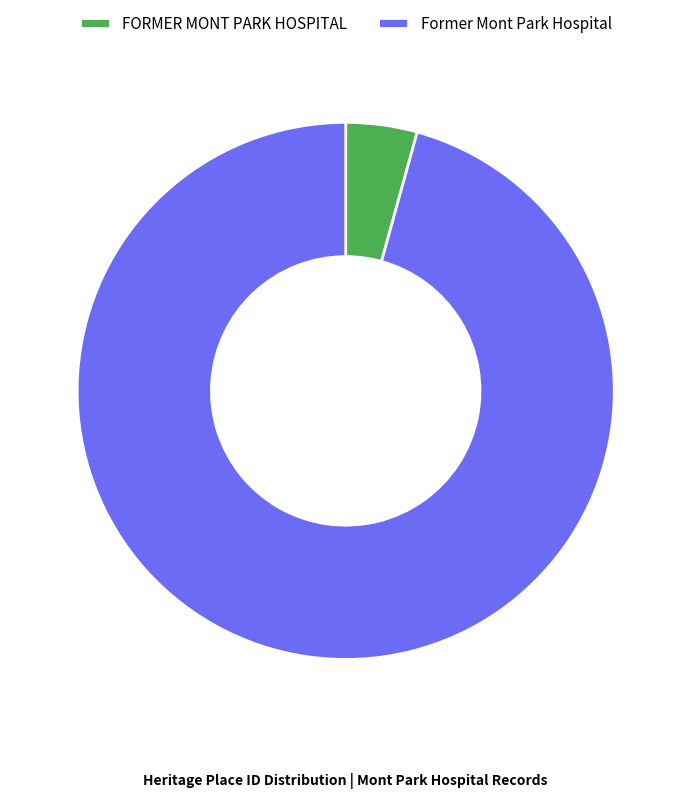

Which category has the biggest portion of the pie?

Former Mont Park Hospital